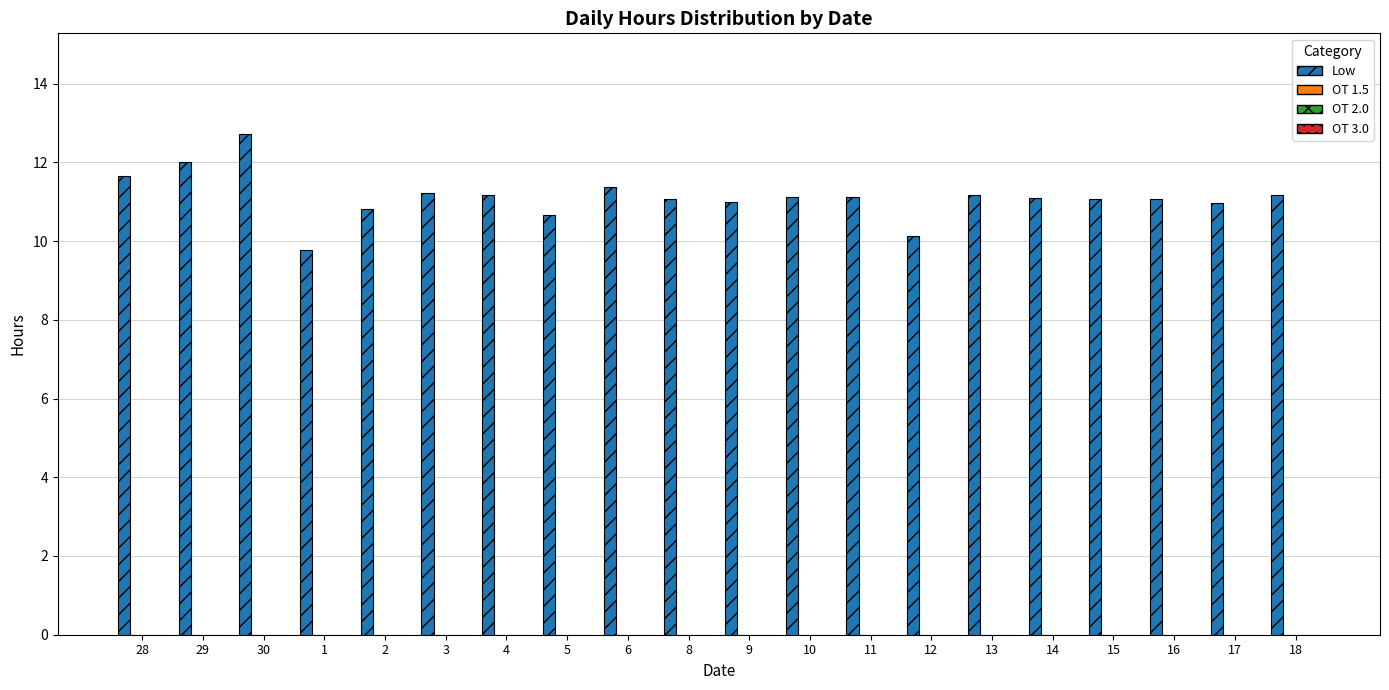

What is the maximum value shown in the chart?

12.7